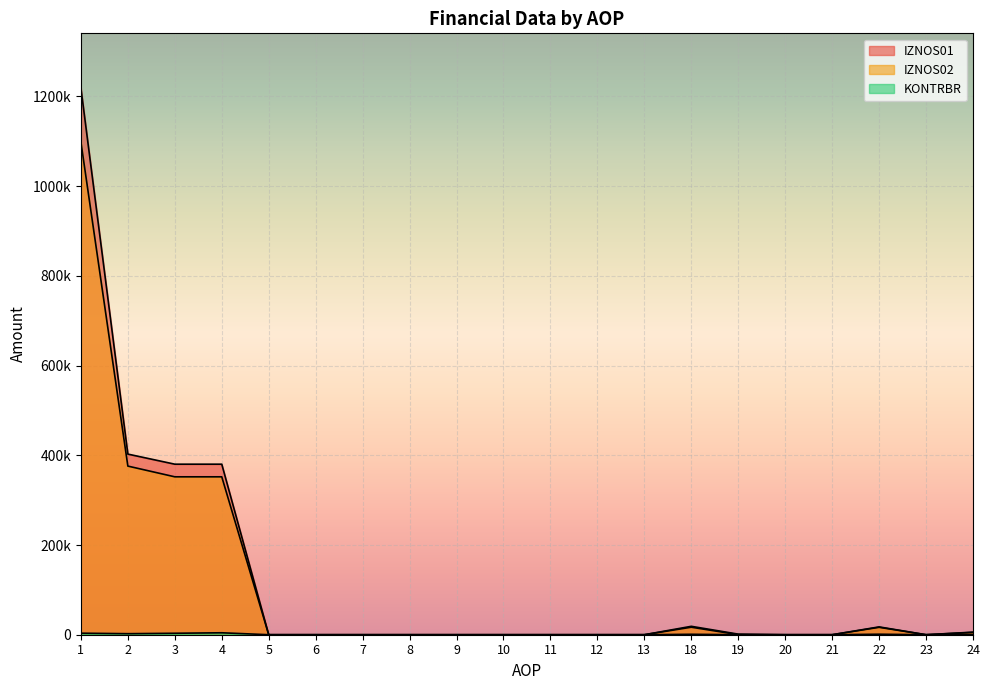

How many lines are shown in the chart?

3